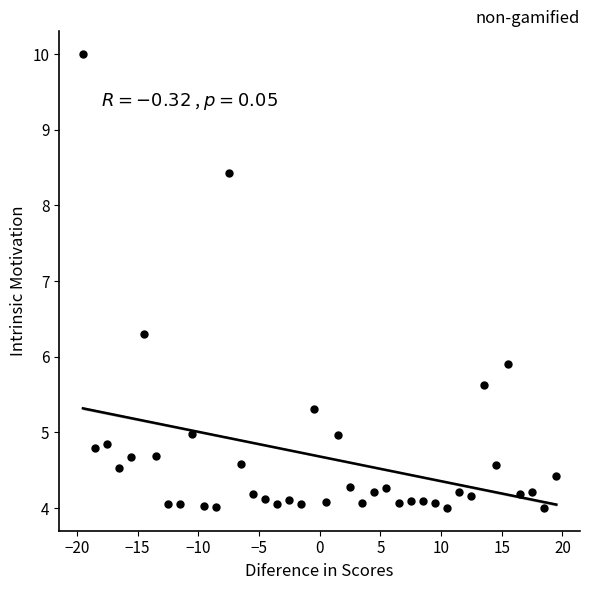

What Y value in the scatter plot is closest to 7?

6.3